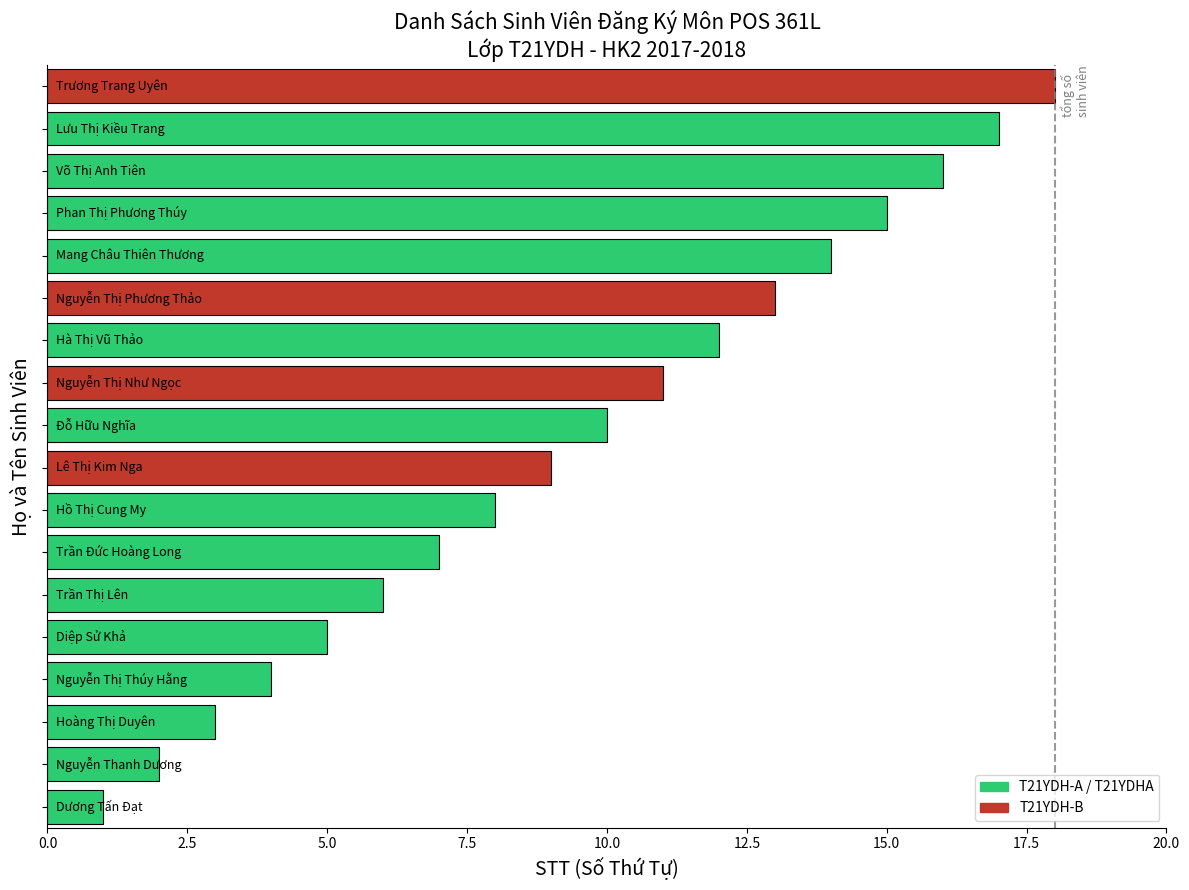

What is the maximum value shown in the chart?

18